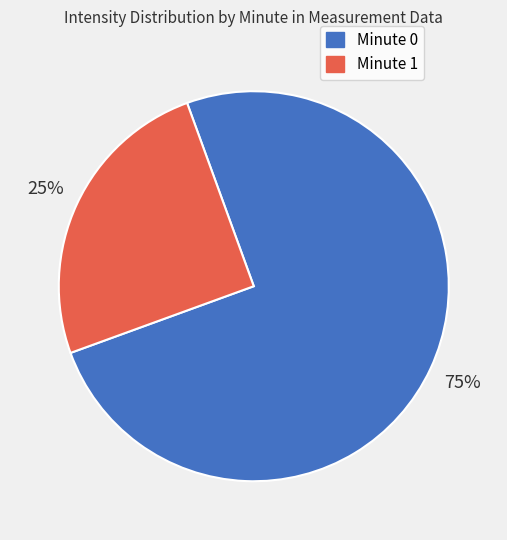

Is there any slice that represents more than half of the pie?

Yes